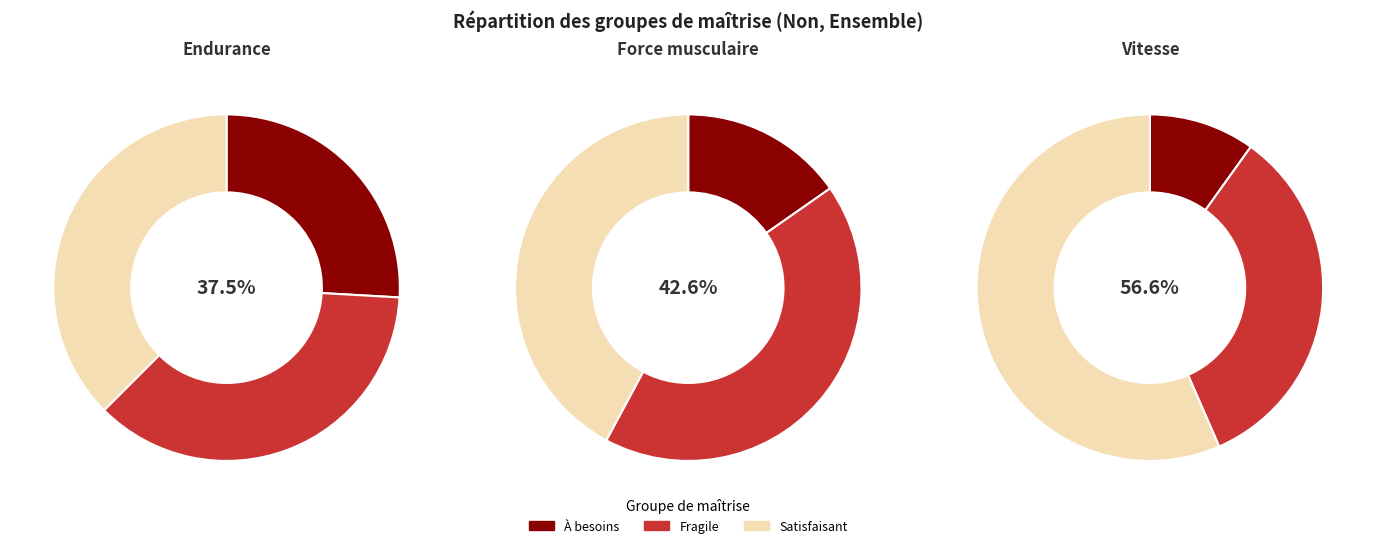

Which slice is the smallest?

À besoins